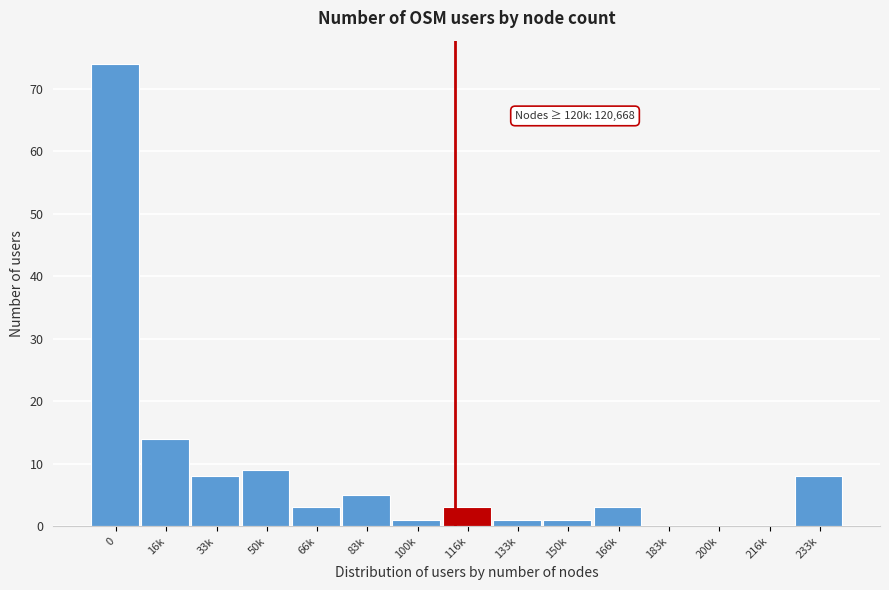

What is the sum of all values?

130